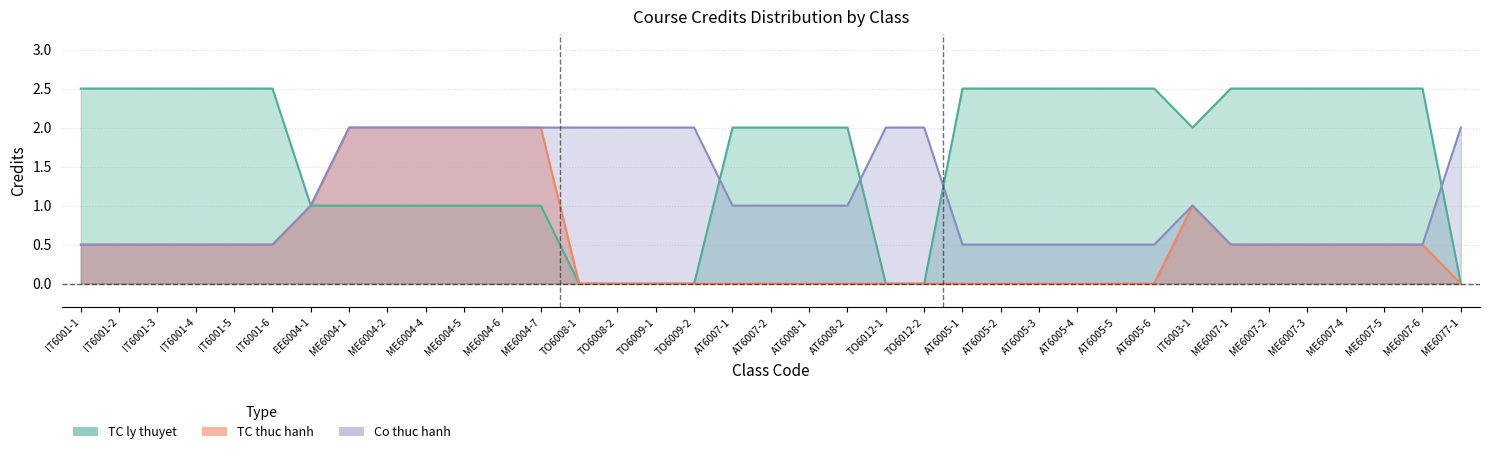

Is it true that TC ly thuyet equals 0.0 at ME6077-1?

True